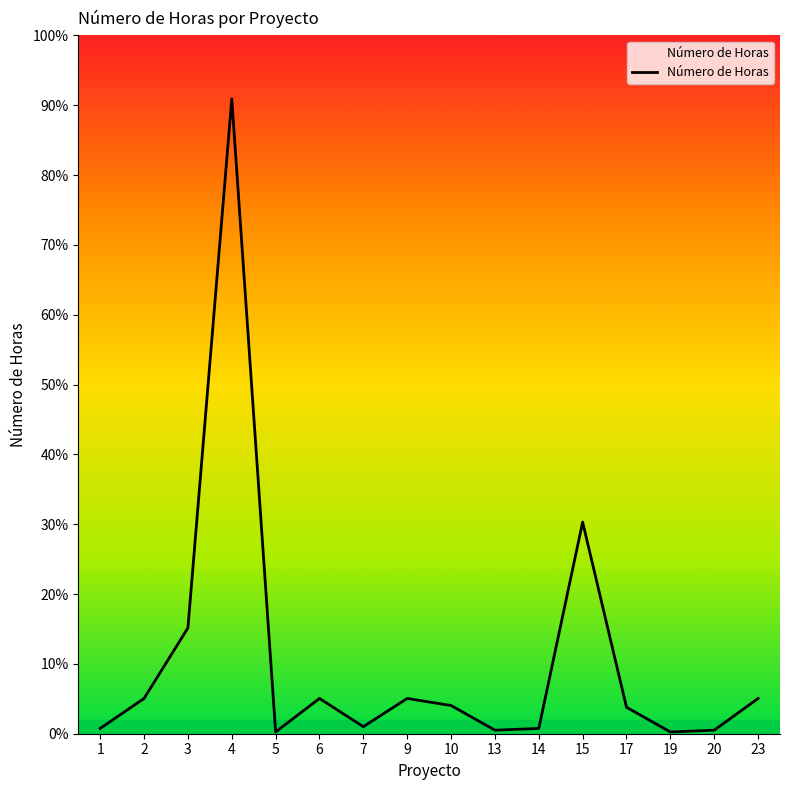

True or false: the data shows 10 at 2.

False